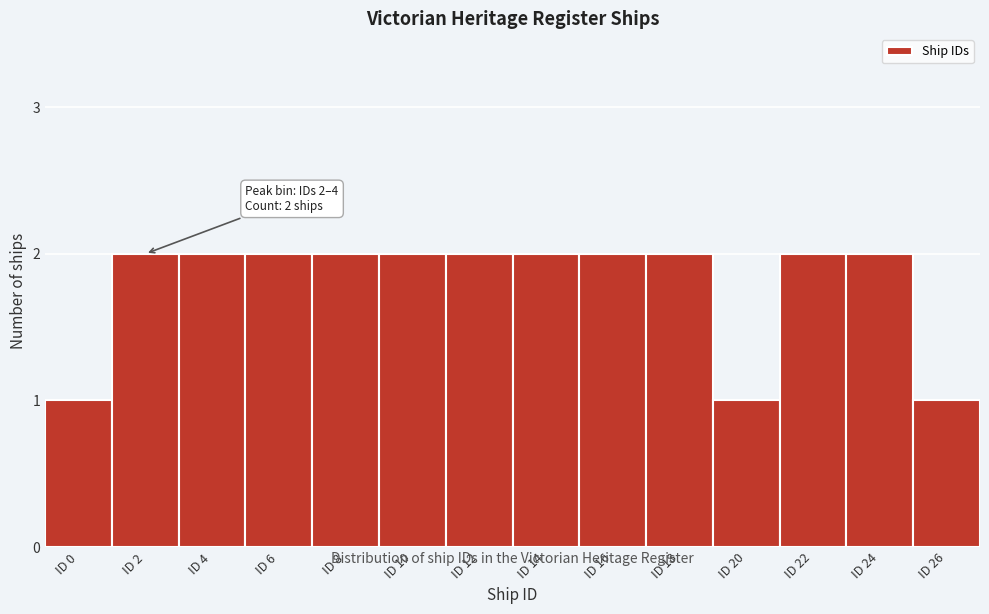

Reading left to right, what are all the values shown in this chart?

ID 0=1	ID 2=2	ID 4=2	ID 6=2	ID 8=2	ID 10=2	ID 12=2	ID 14=2	ID 16=2	ID 18=2	ID 20=1	ID 22=2	ID 24=2	ID 26=1